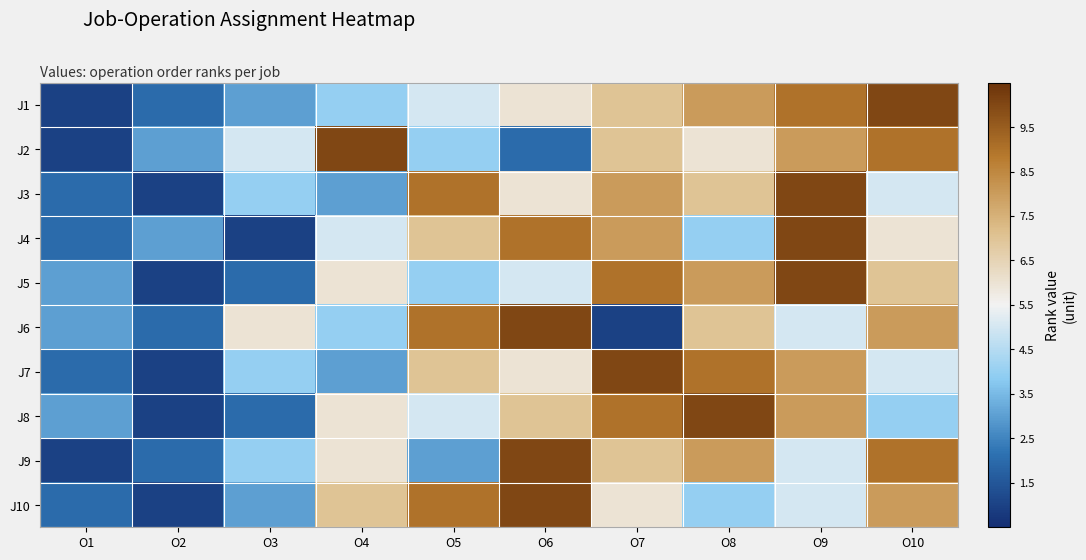

Reading left to right, what are all the values shown in this chart?

J1: O1=-4.5	O2=-3.5	O3=-2.5	O4=-1.5	O5=-0.5	O6=0.5	O7=1.5	O8=2.5	O9=3.5	O10=4.5
J2: O1=-4.5	O2=-2.5	O3=-0.5	O4=4.5	O5=-1.5	O6=-3.5	O7=1.5	O8=0.5	O9=2.5	O10=3.5
J3: O1=-3.5	O2=-4.5	O3=-1.5	O4=-2.5	O5=3.5	O6=0.5	O7=2.5	O8=1.5	O9=4.5	O10=-0.5
J4: O1=-3.5	O2=-2.5	O3=-4.5	O4=-0.5	O5=1.5	O6=3.5	O7=2.5	O8=-1.5	O9=4.5	O10=0.5
J5: O1=-2.5	O2=-4.5	O3=-3.5	O4=0.5	O5=-1.5	O6=-0.5	O7=3.5	O8=2.5	O9=4.5	O10=1.5
J6: O1=-2.5	O2=-3.5	O3=0.5	O4=-1.5	O5=3.5	O6=4.5	O7=-4.5	O8=1.5	O9=-0.5	O10=2.5
J7: O1=-3.5	O2=-4.5	O3=-1.5	O4=-2.5	O5=1.5	O6=0.5	O7=4.5	O8=3.5	O9=2.5	O10=-0.5
J8: O1=-2.5	O2=-4.5	O3=-3.5	O4=0.5	O5=-0.5	O6=1.5	O7=3.5	O8=4.5	O9=2.5	O10=-1.5
J9: O1=-4.5	O2=-3.5	O3=-1.5	O4=0.5	O5=-2.5	O6=4.5	O7=1.5	O8=2.5	O9=-0.5	O10=3.5
J10: O1=-3.5	O2=-4.5	O3=-2.5	O4=1.5	O5=3.5	O6=4.5	O7=0.5	O8=-1.5	O9=-0.5	O10=2.5